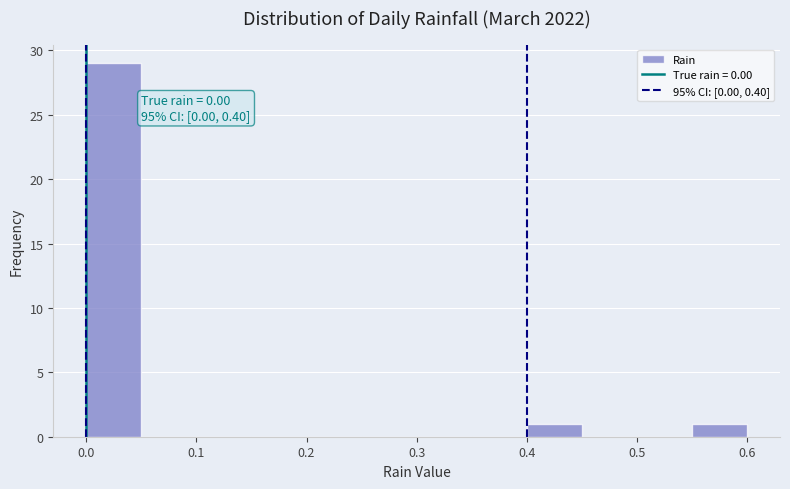

Which range on the x-axis has the tallest bar?

0.00 to 0.05